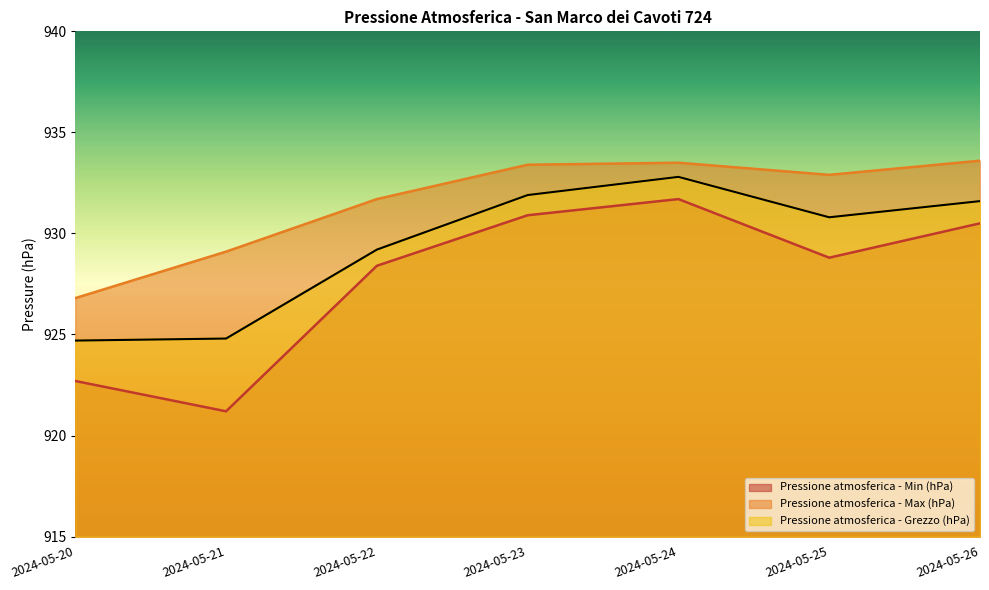

The value of Pressione atmosferica - Min (hPa) at 2024-05-22 is 1400.3. True or false?

False